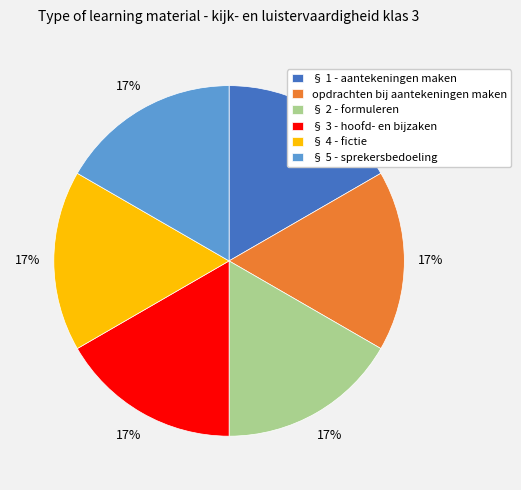

Approximately how many times larger is the value at § 5 - sprekersbedoeling compared to § 1 - aantekeningen maken?

1.0